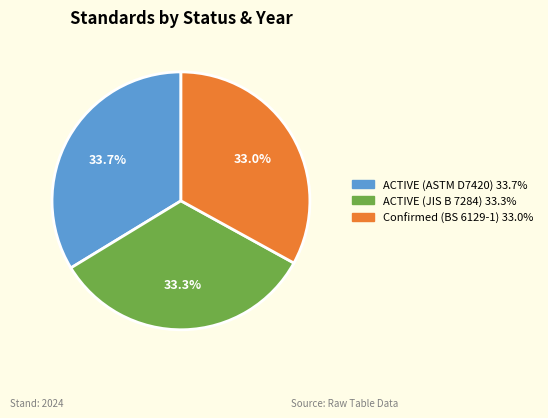

What is the ratio of the value at ACTIVE (JIS B 7284) to the value at Confirmed (BS 6129-1)?

1.0